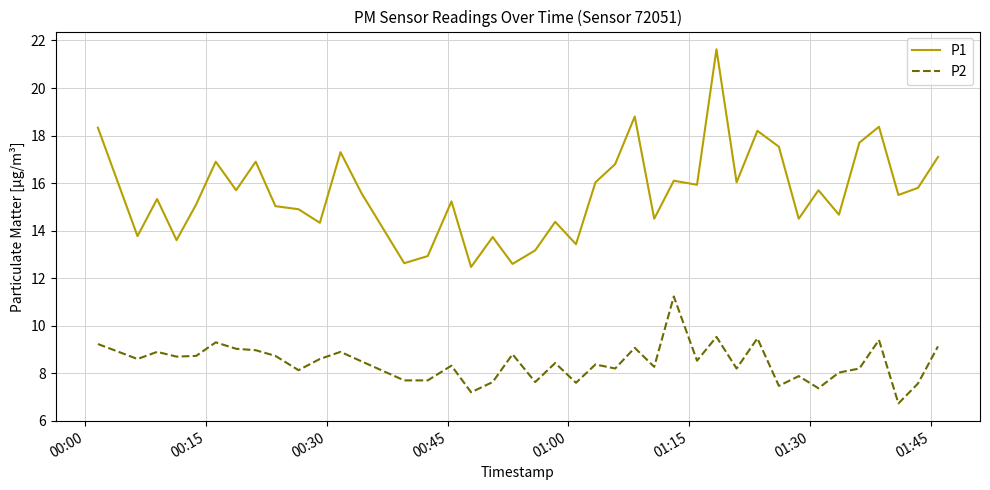

Which series has the widest spread of values?

P1